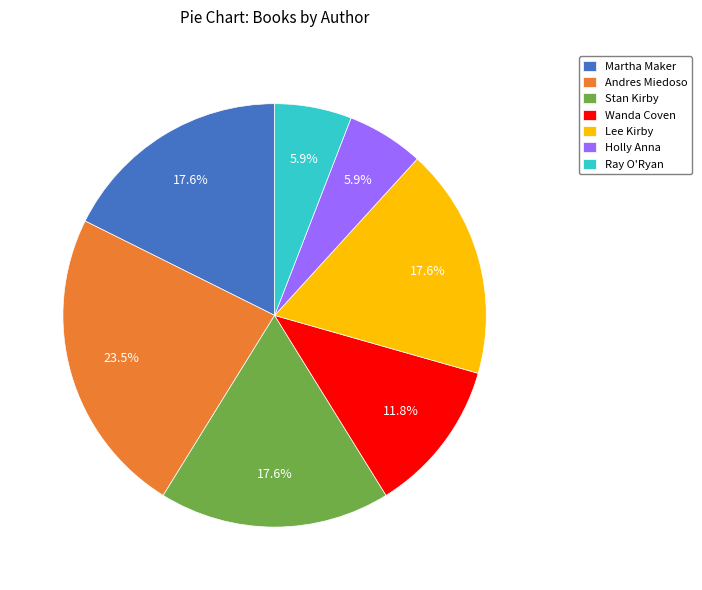

The Holly Anna slice represents 6% of the pie. True or false?

True